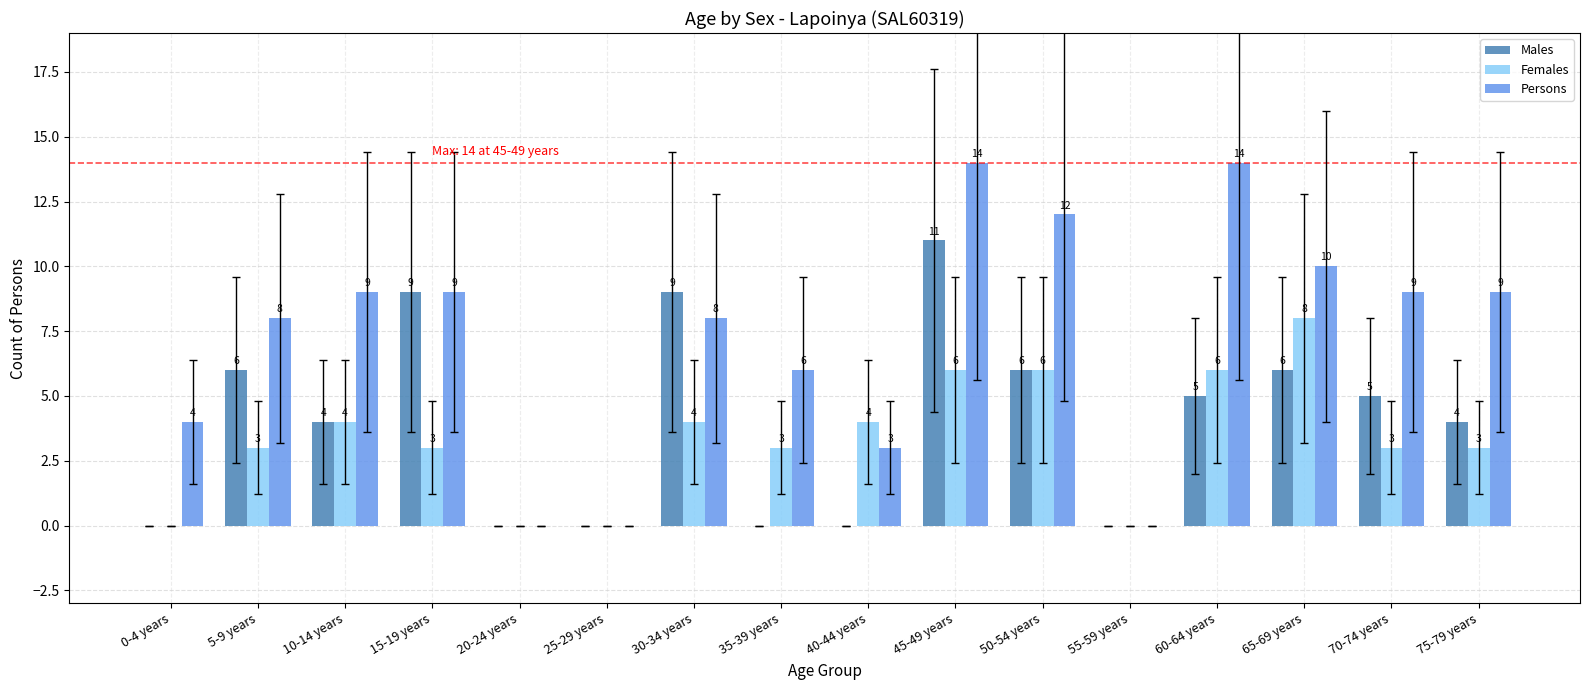

What are all the series names shown in the legend?

Males, Females, Persons